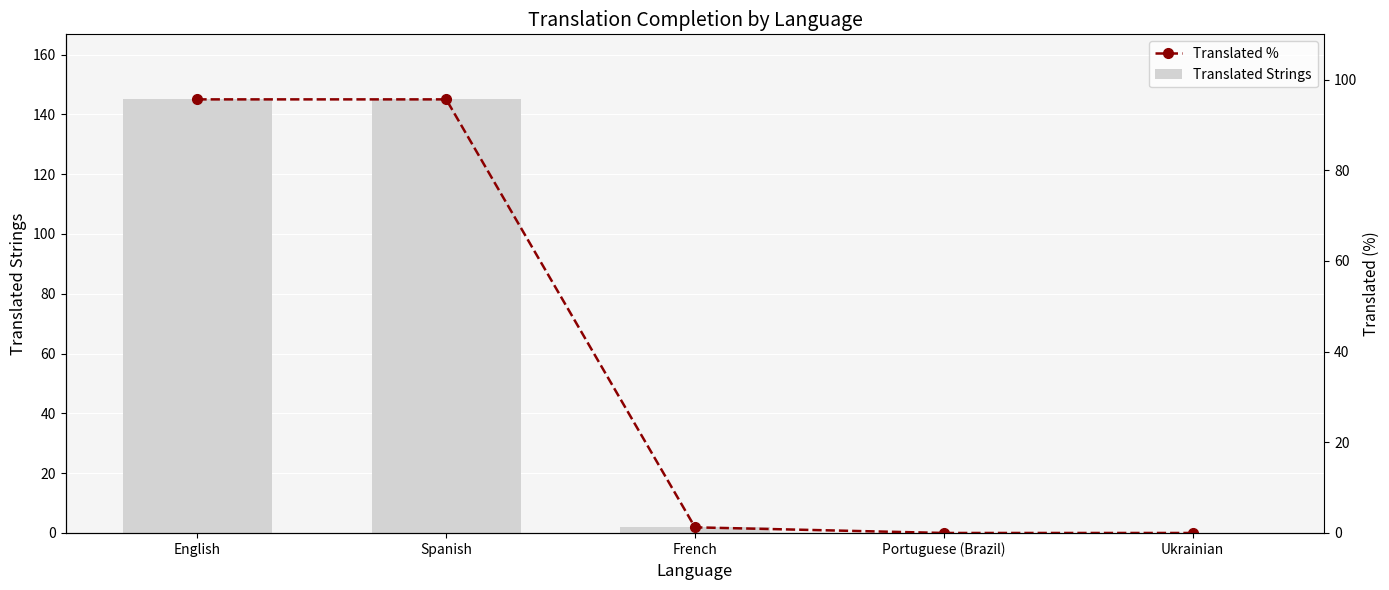

The value of Translated Strings at French is 2.0. True or false?

True